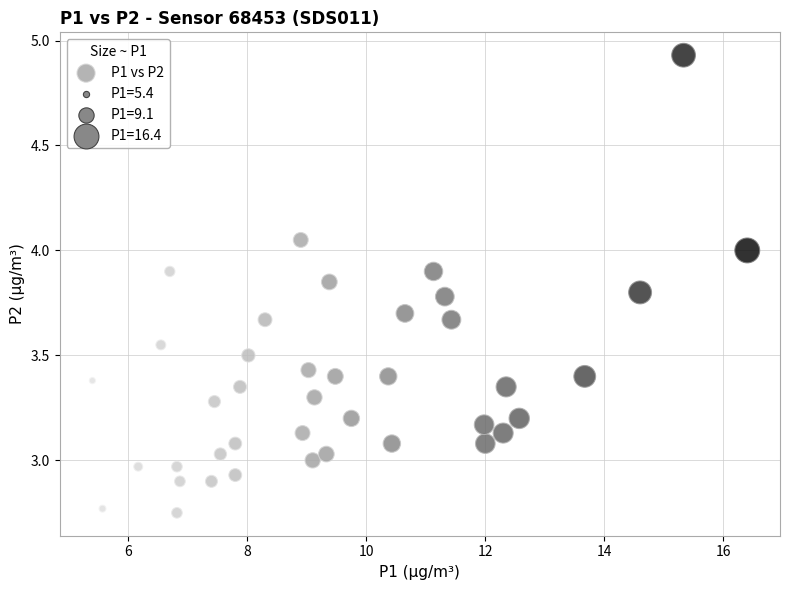

What is the range of X values (max minus min)?

11.0